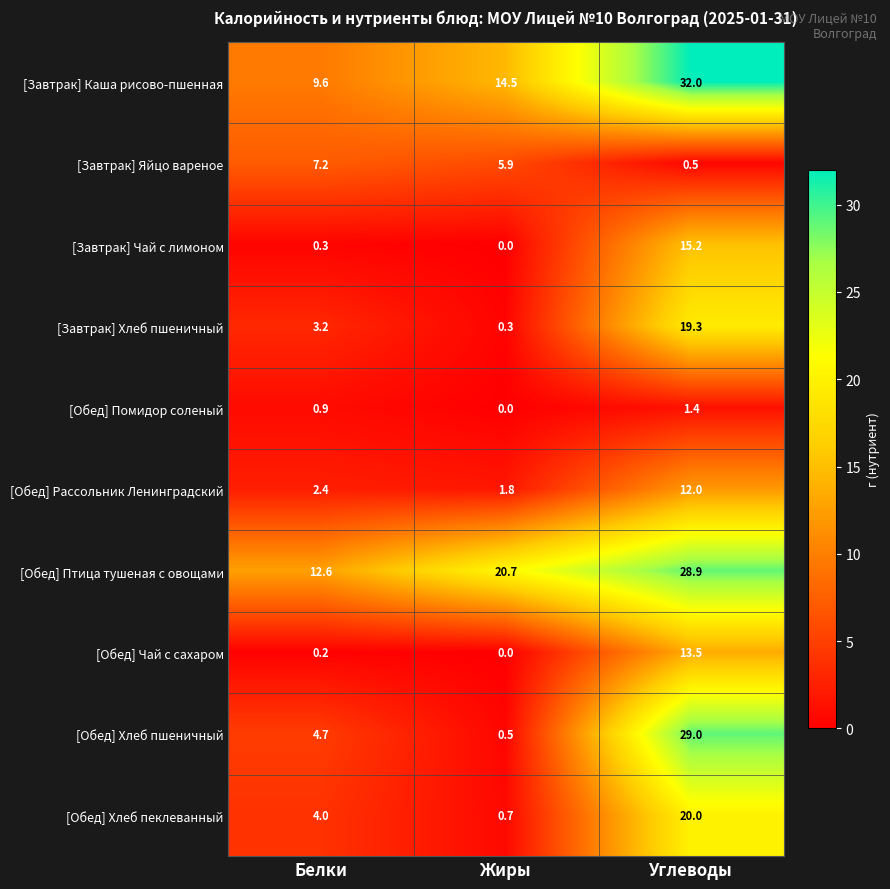

What value does the [Обед] Рассольник Ленинградский series have at Жиры?

1.8